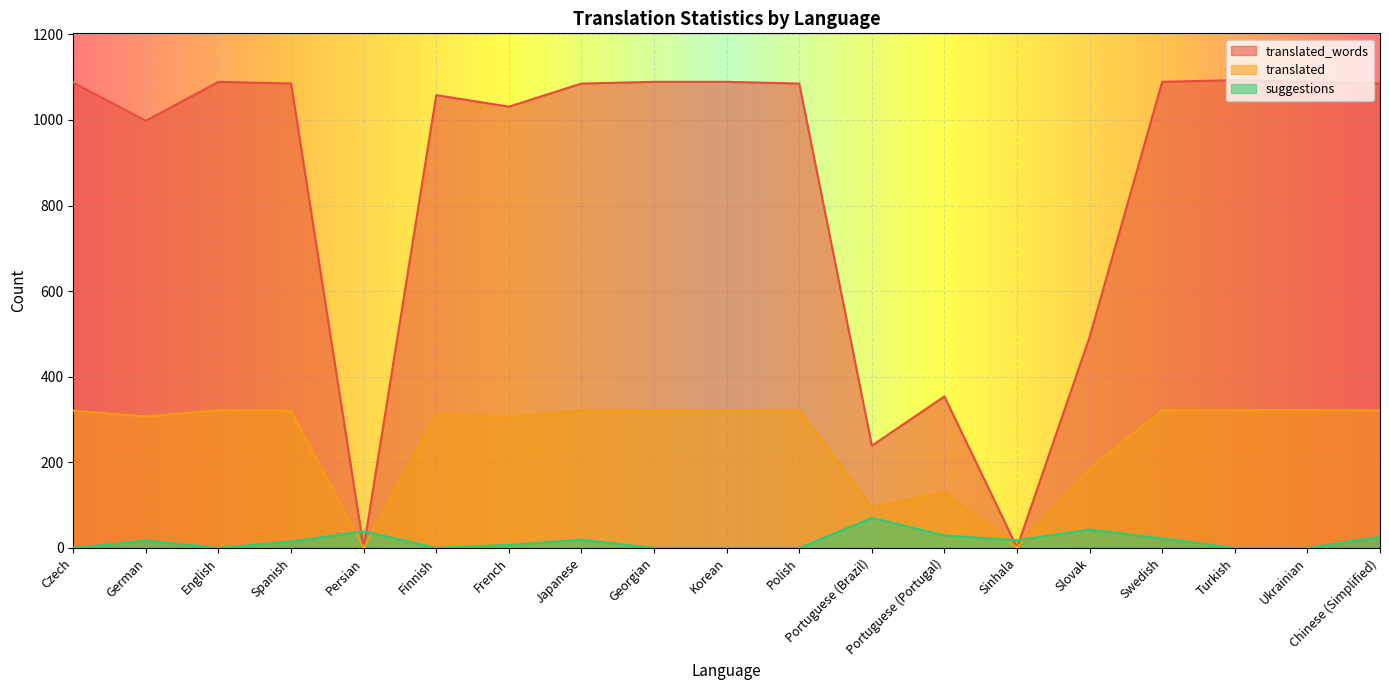

Rank the categories by suggestions value from highest to lowest.

Portuguese (Brazil), Slovak, Persian, Portuguese (Portugal), Chinese (Simplified), Swedish, Japanese, Sinhala, German, Spanish, French, Czech, English, Finnish, Georgian, Korean, Polish, Turkish, Ukrainian